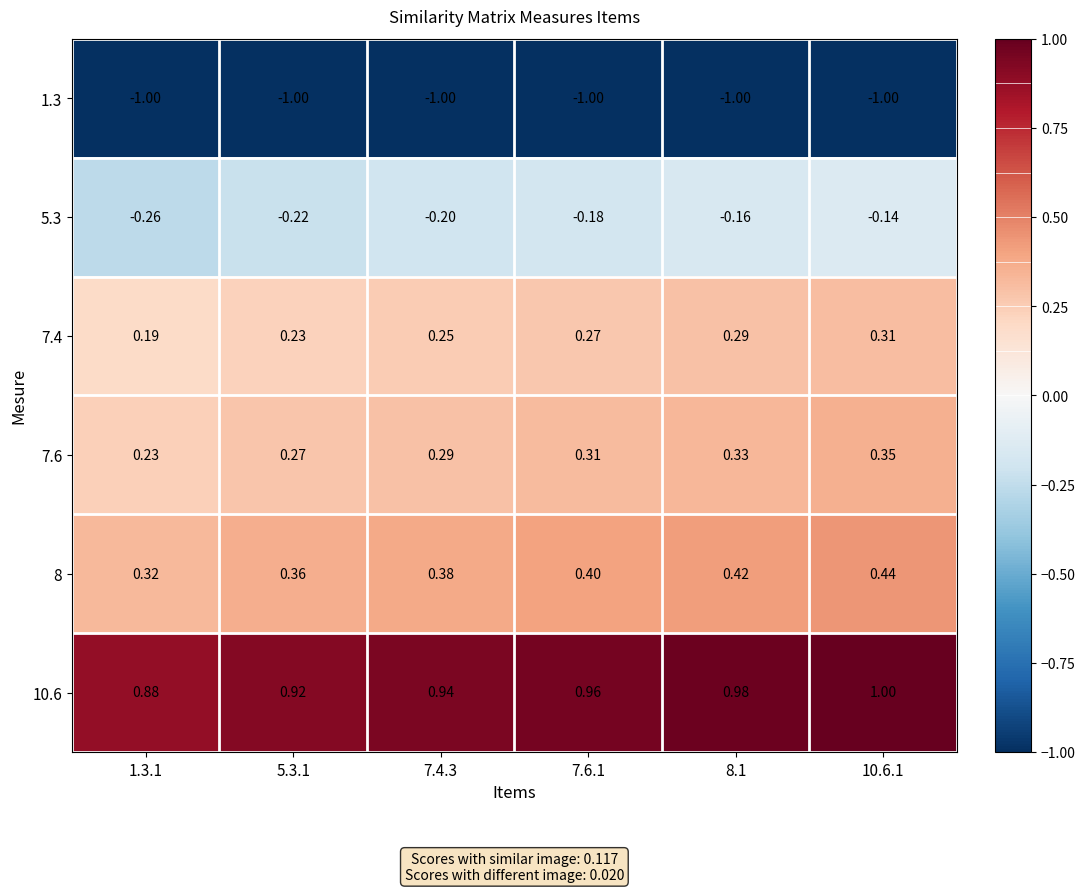

Is the value of 8 at 10.6.1 greater than the value of 10.6 at 1.3.1?

No